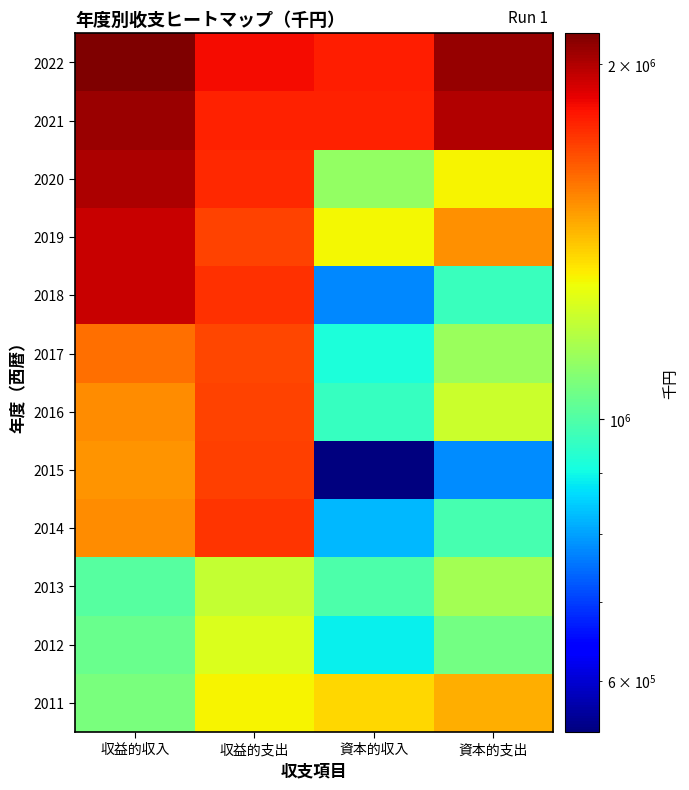

How many categories are shown in the chart?

4